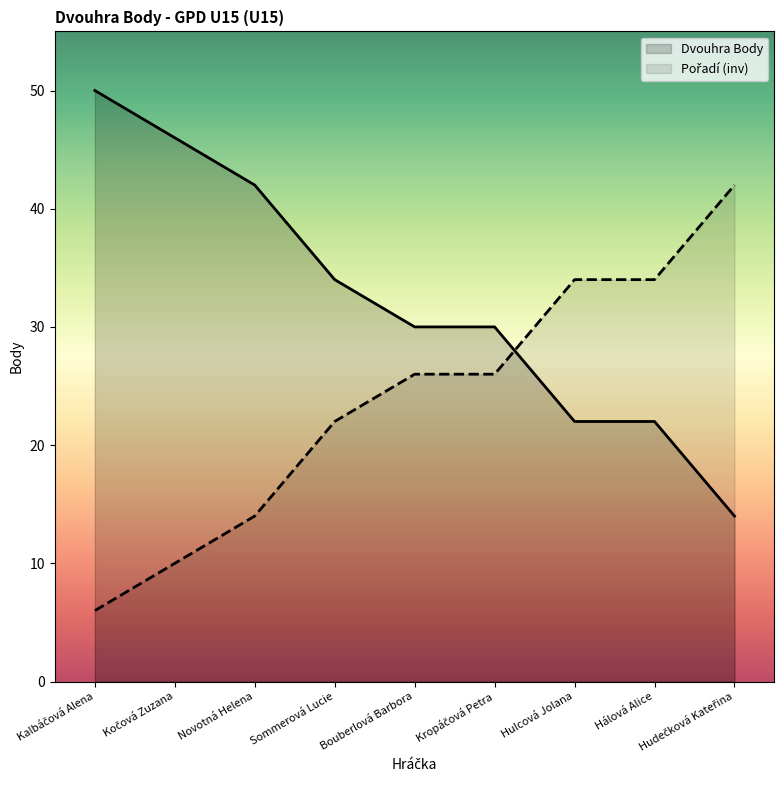

List the labels in order of value, smallest first.

Hudečková Kateřina, Hulcová Jolana, Hálová Alice, Bouberlová Barbora, Kropáčová Petra, Sommerová Lucie, Novotná Helena, Kočová Zuzana, Kalbáčová Alena